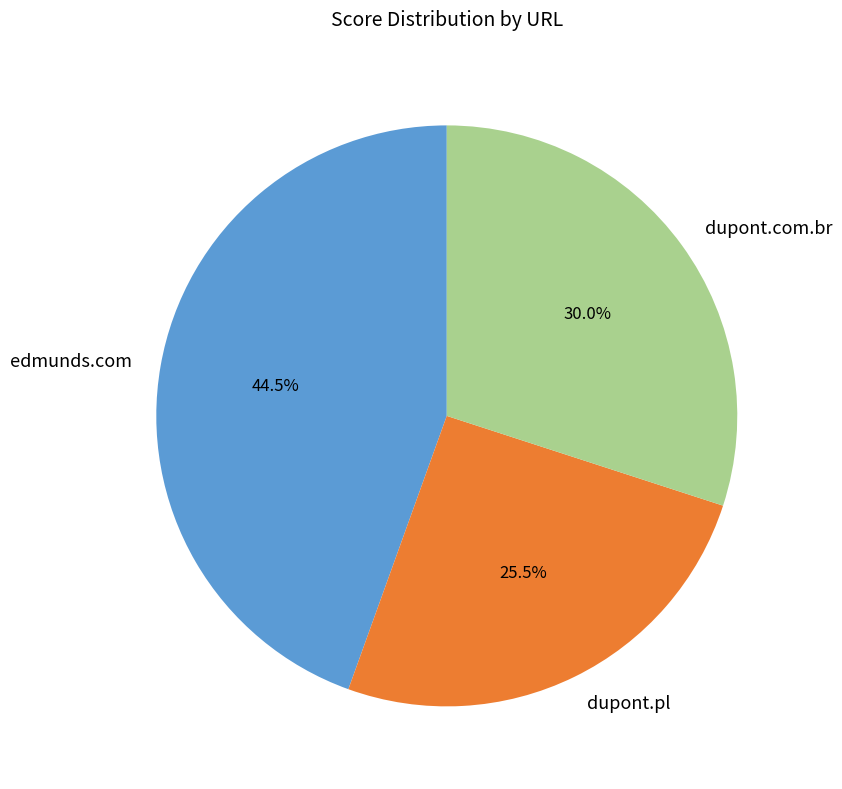

What is the ratio of the value at edmunds.com to the value at dupont.com.br?

1.5